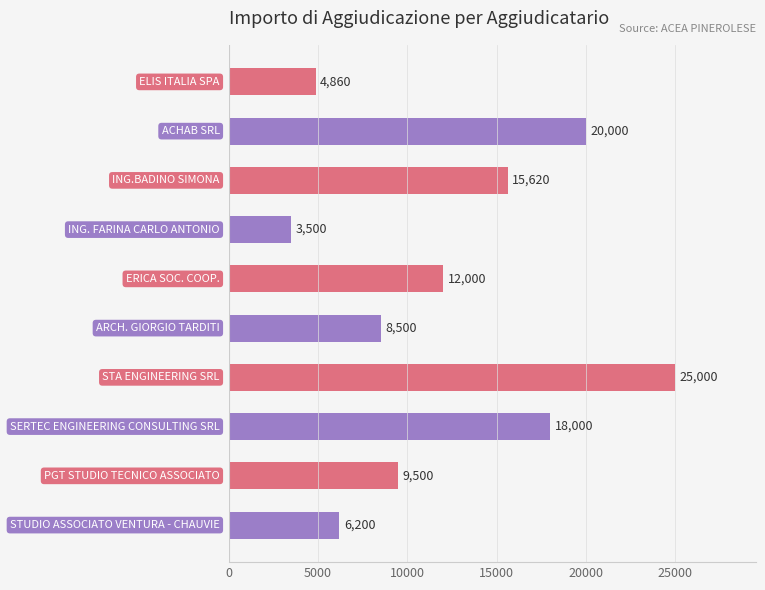

What is the value of the 8th bar from the top?

18000.0